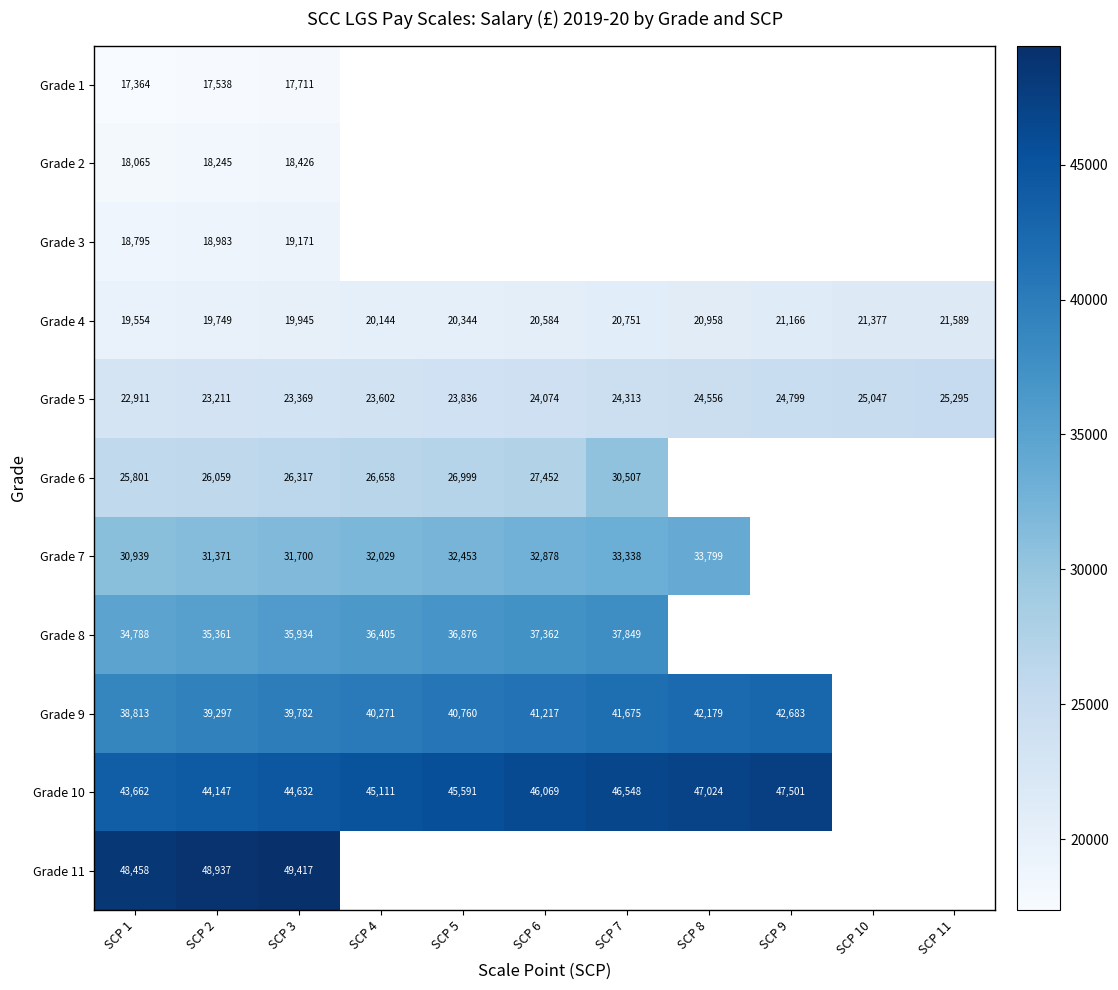

What is the difference between the maximum and second lowest values in the Grade 5 series?

2084